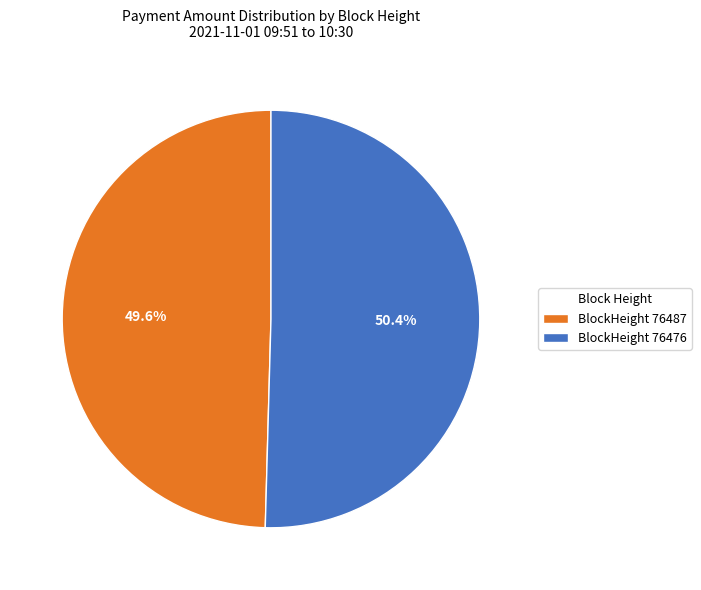

Do BlockHeight 76487 and BlockHeight 76476 together represent more than half of the pie?

Yes